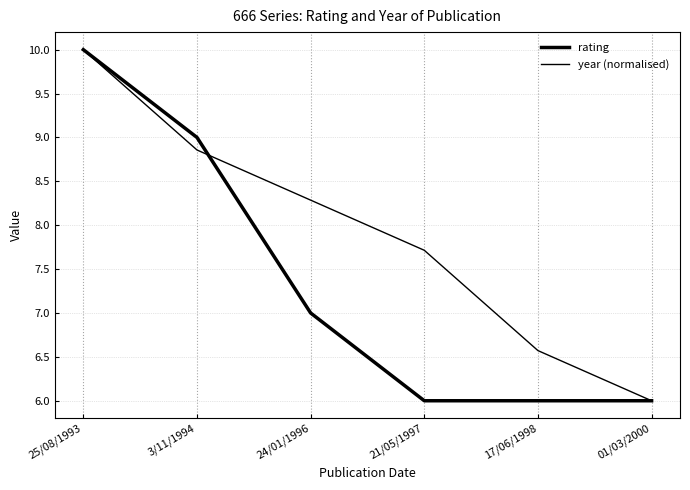

Does the chart display data point markers on the line(s)?

No